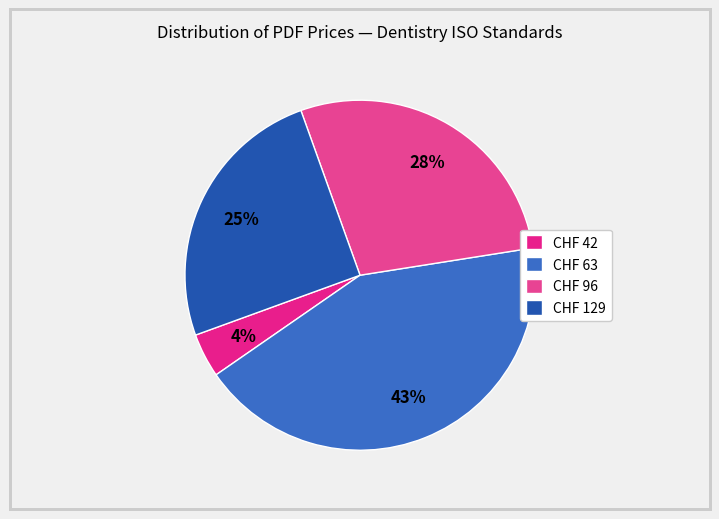

To the nearest percent, what is the average slice percentage?

25%